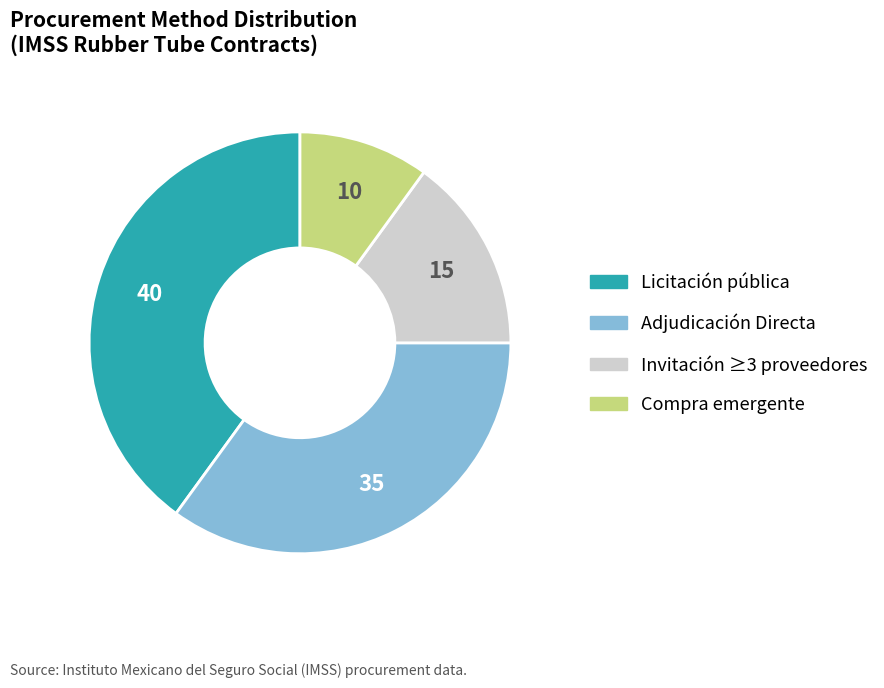

Is there any slice that represents more than half of the pie?

No